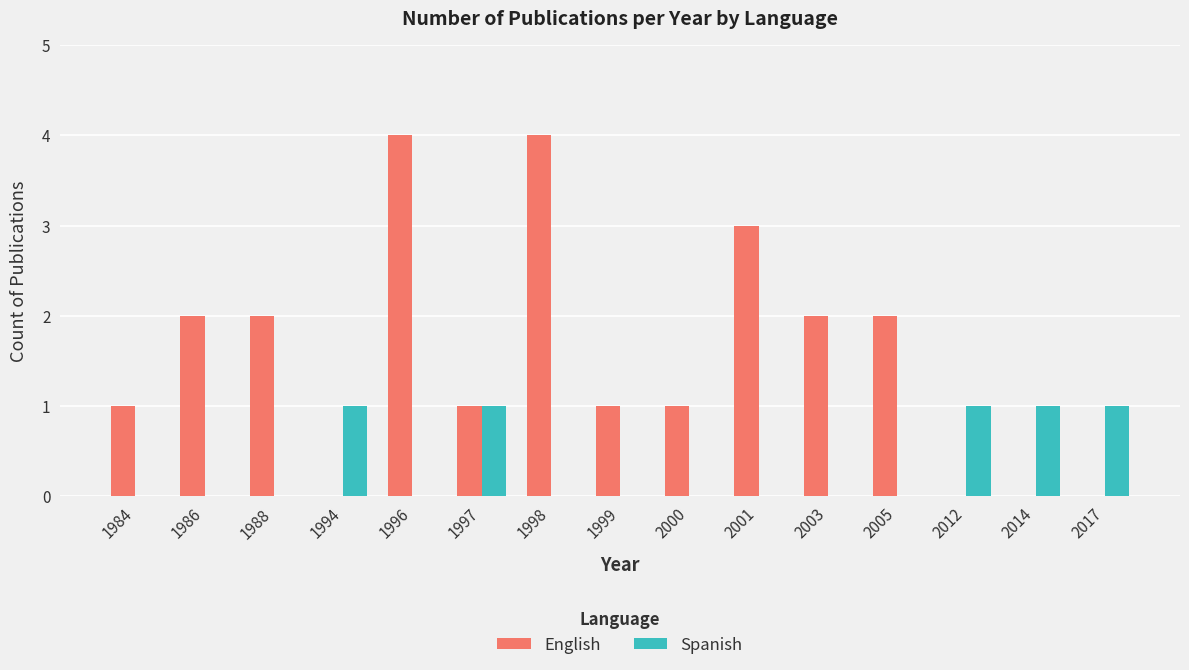

Which series has the largest total across all categories?

English